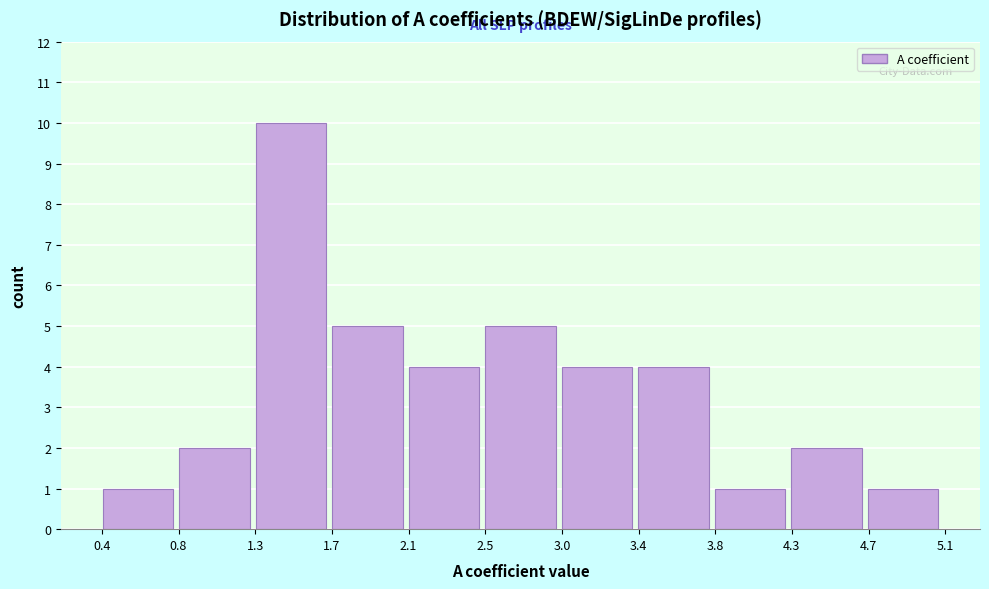

Reading left to right, transcribe this chart: for each bar, give the range it covers on the x-axis and its height. Neither the bar edges nor the heights are printed on the chart, so give them approximately, as read against the axes.

0.40 to 0.85: 1
0.85 to 1.25: 2
1.25 to 1.70: 10
1.70 to 2.10: 5
2.10 to 2.55: 4
2.55 to 3.00: 5
3.00 to 3.40: 4
3.40 to 3.85: 4
3.85 to 4.25: 1
4.25 to 4.70: 2
4.70 to 5.15: 1